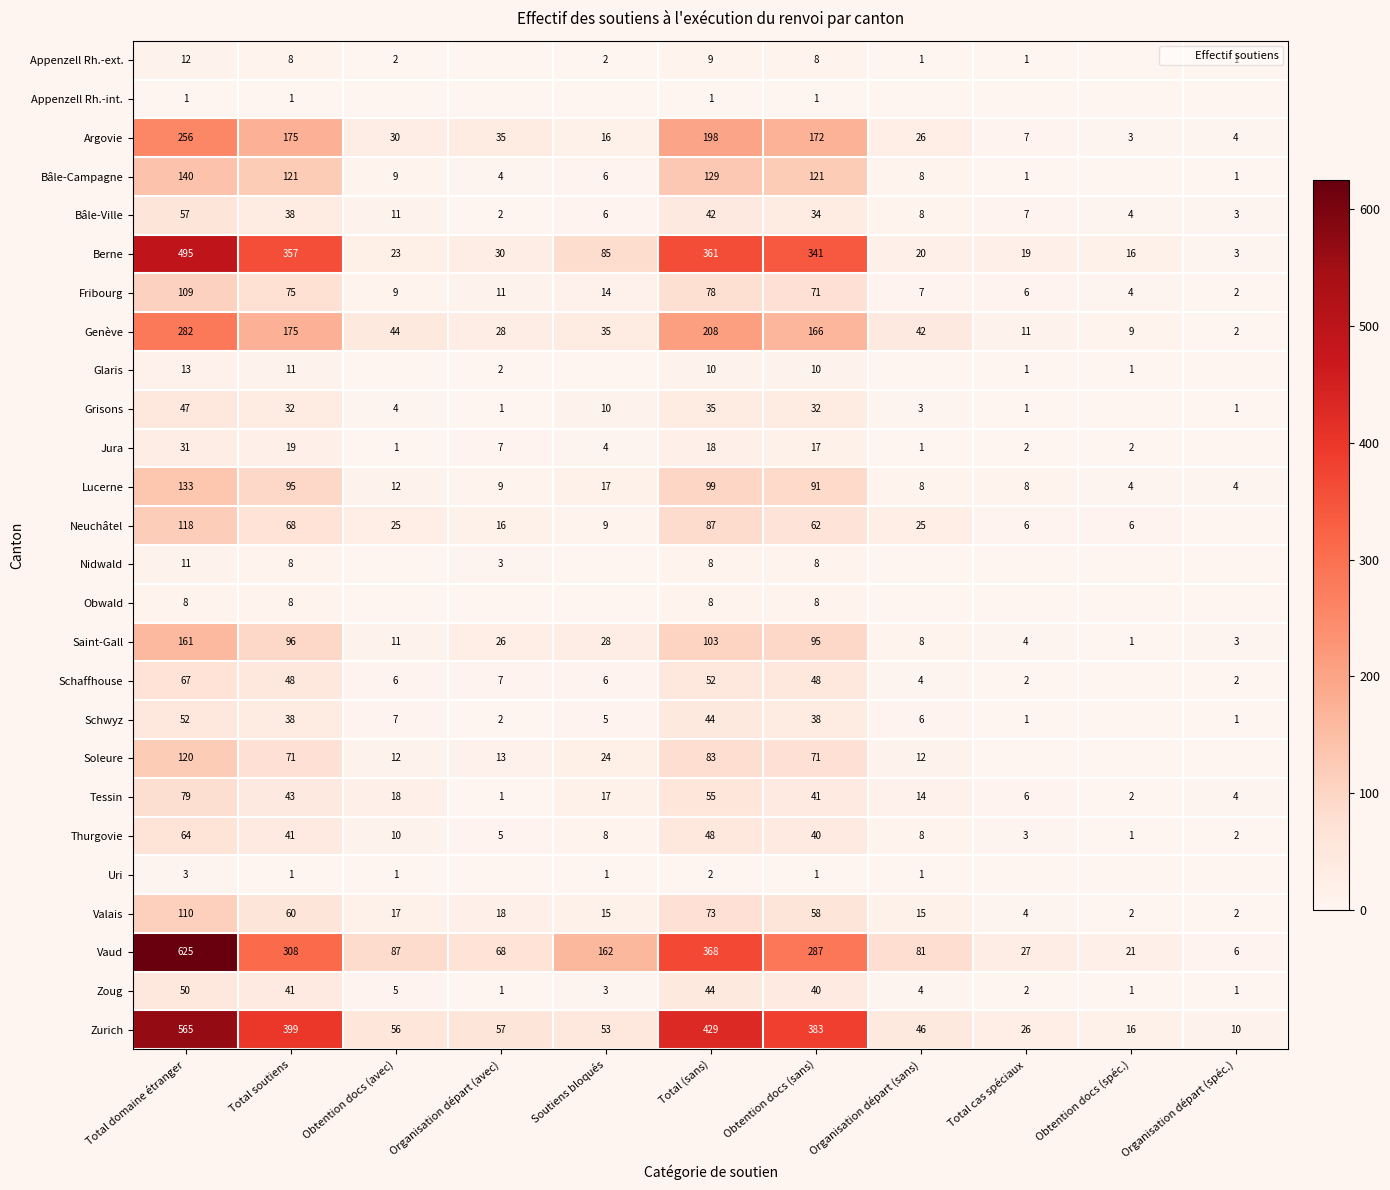

True or false: Vaud has a value of 287 at Obtention docs (sans).

True